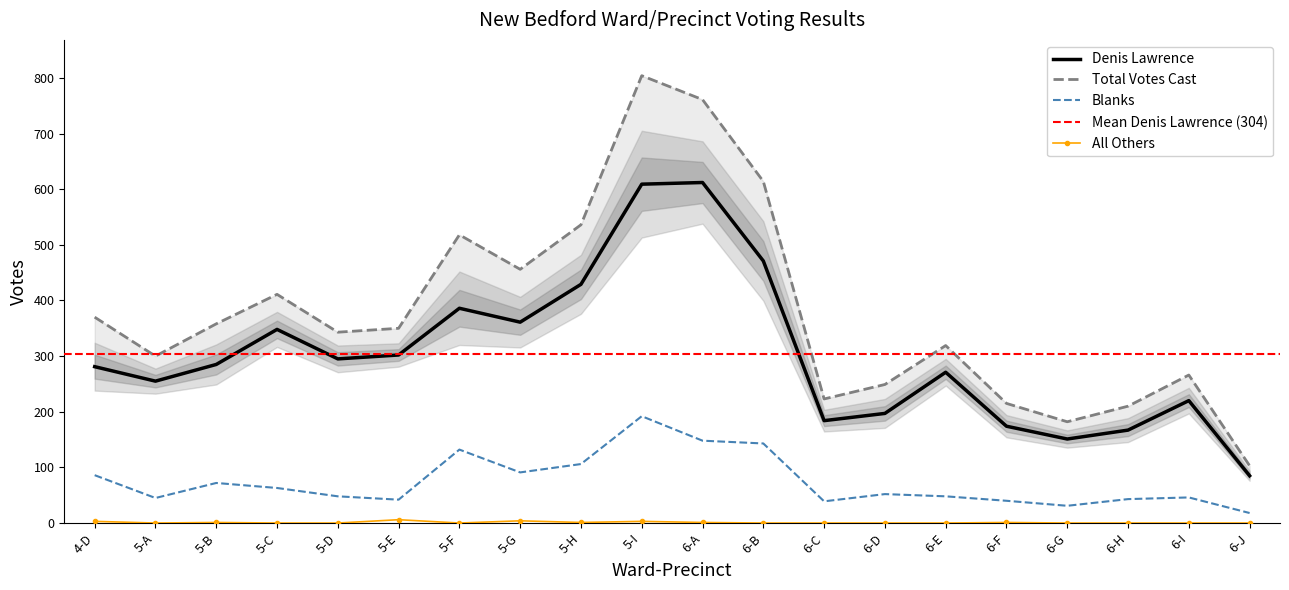

True or false: All Others has a value of 1 at 6-F.

True